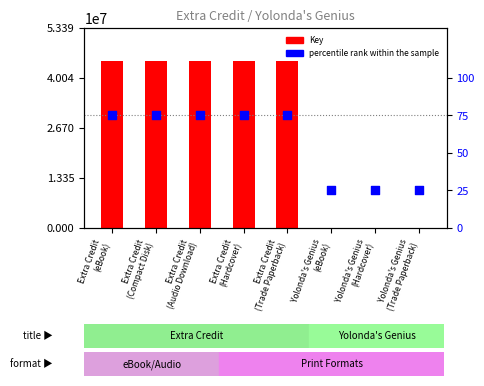

Which series has the largest total across all categories?

Key